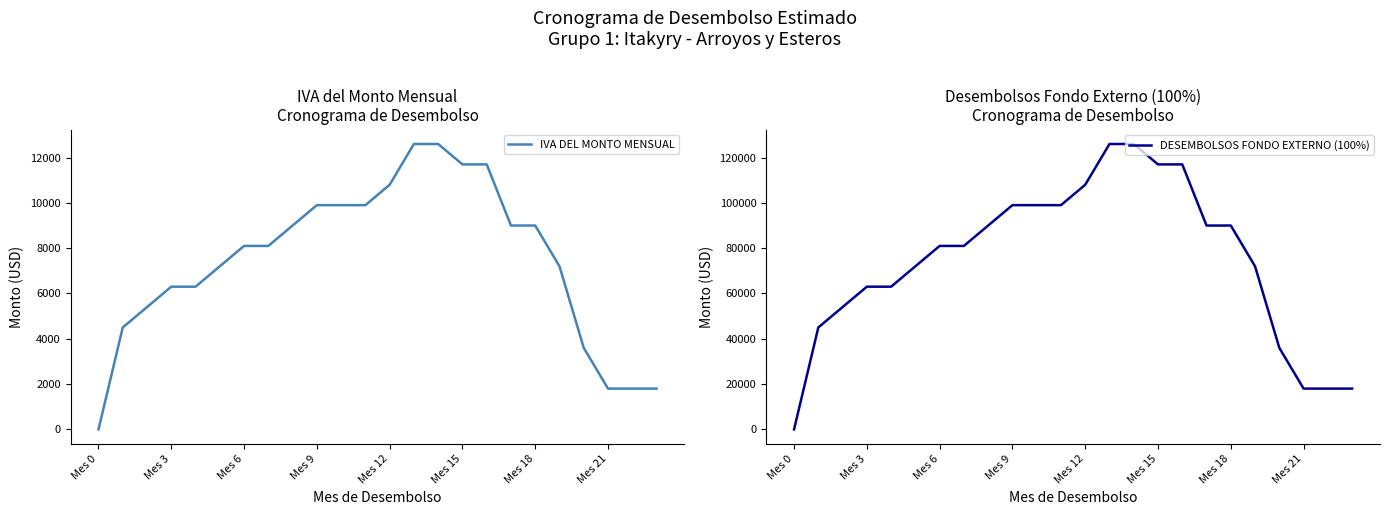

What is the highest value of the IVA DEL MONTO MENSUAL series?

12600